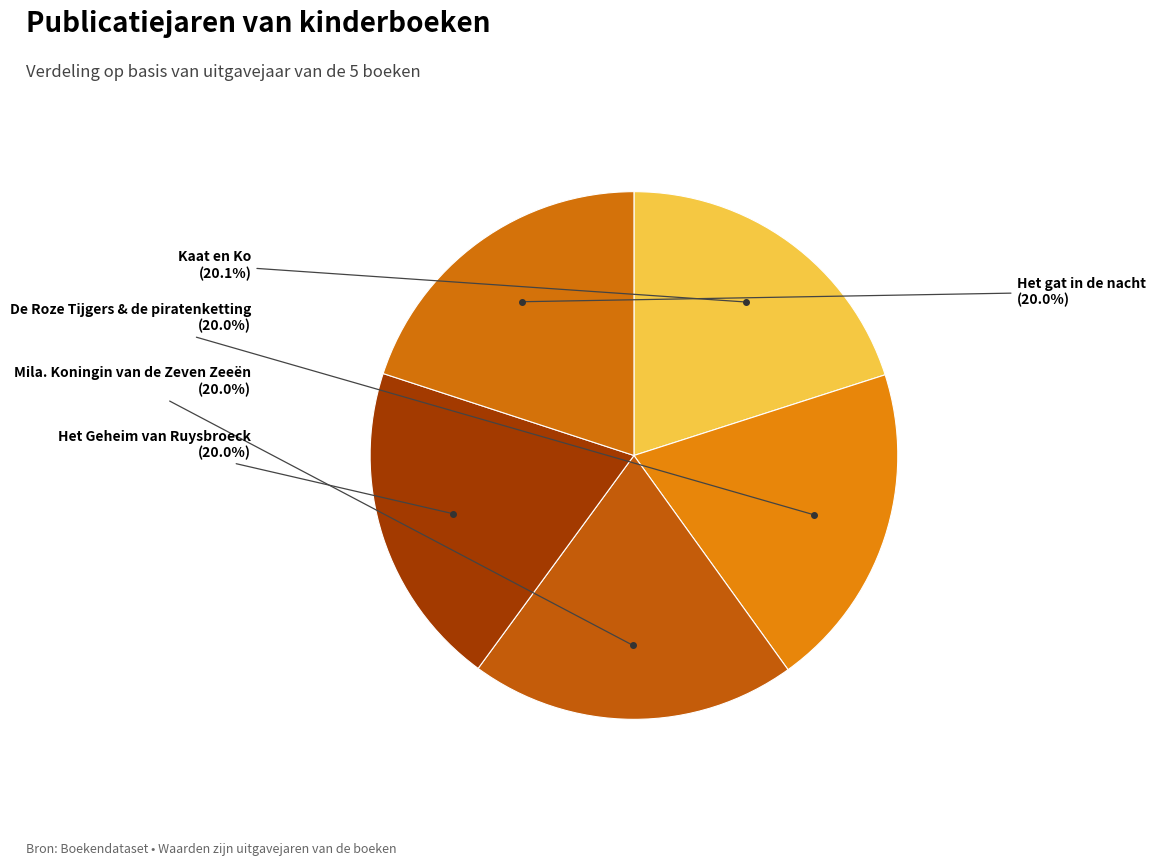

How many segments does this pie chart have?

5